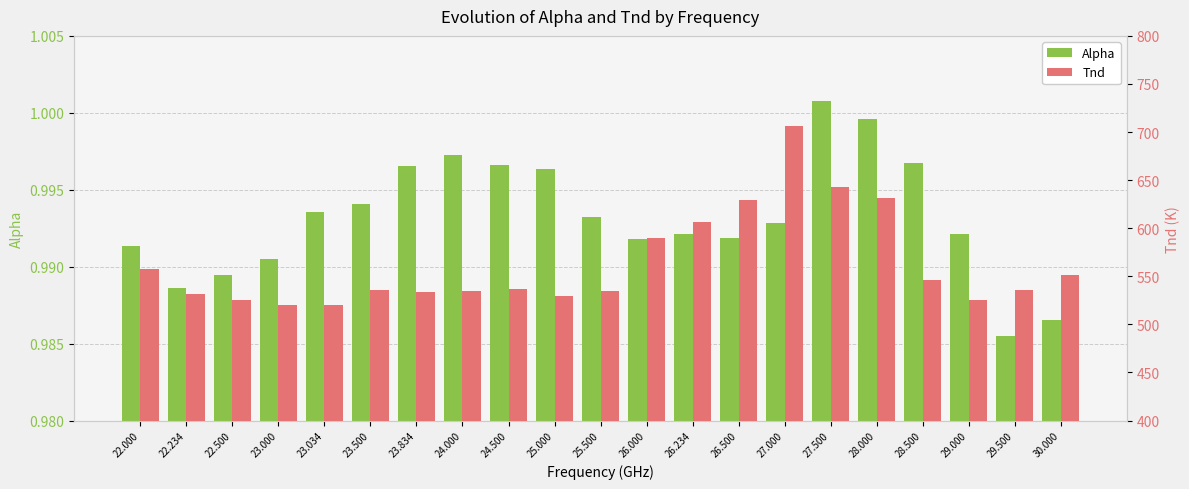

Reading right to left, what are all the values shown in this chart?

Alpha: 30.000=1.0	29.500=1.0	29.000=1.0	28.500=1.0	28.000=1.0	27.500=1.0	27.000=1.0	26.500=1.0	26.234=1.0	26.000=1.0	25.500=1.0	25.000=1.0	24.500=1.0	24.000=1.0	23.834=1.0	23.500=1.0	23.034=1.0	23.000=1.0	22.500=1.0	22.234=1.0	22.000=1.0
Tnd: 30.000=551.4	29.500=535.3	29.000=525.0	28.500=545.8	28.000=631.4	27.500=643.0	27.000=706.3	26.500=629.6	26.234=606.2	26.000=589.3	25.500=535.2	25.000=529.4	24.500=536.7	24.000=534.6	23.834=533.2	23.500=535.6	23.034=520.2	23.000=520.2	22.500=525.6	22.234=532.0	22.000=558.0